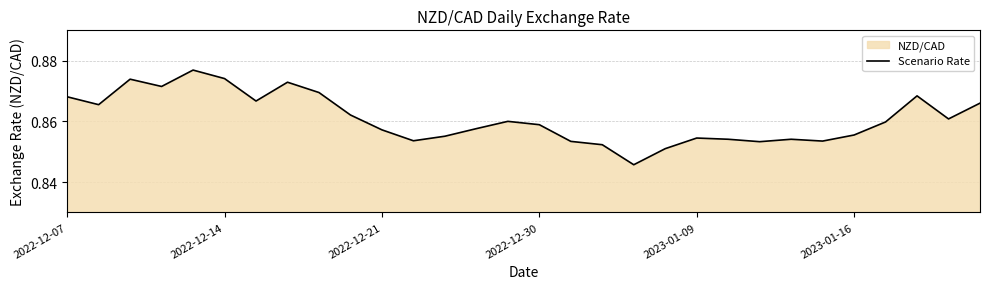

Reading left to right, transcribe all the data shown in this chart.

0.9	0.9	0.9	0.9	0.9	0.9	0.9	0.9	0.9	0.9	0.9	0.9	0.9	0.9	0.9	0.9	0.9	0.9	0.8	0.9	0.9	0.9	0.9	0.9	0.9	0.9	0.9	0.9	0.9	0.9